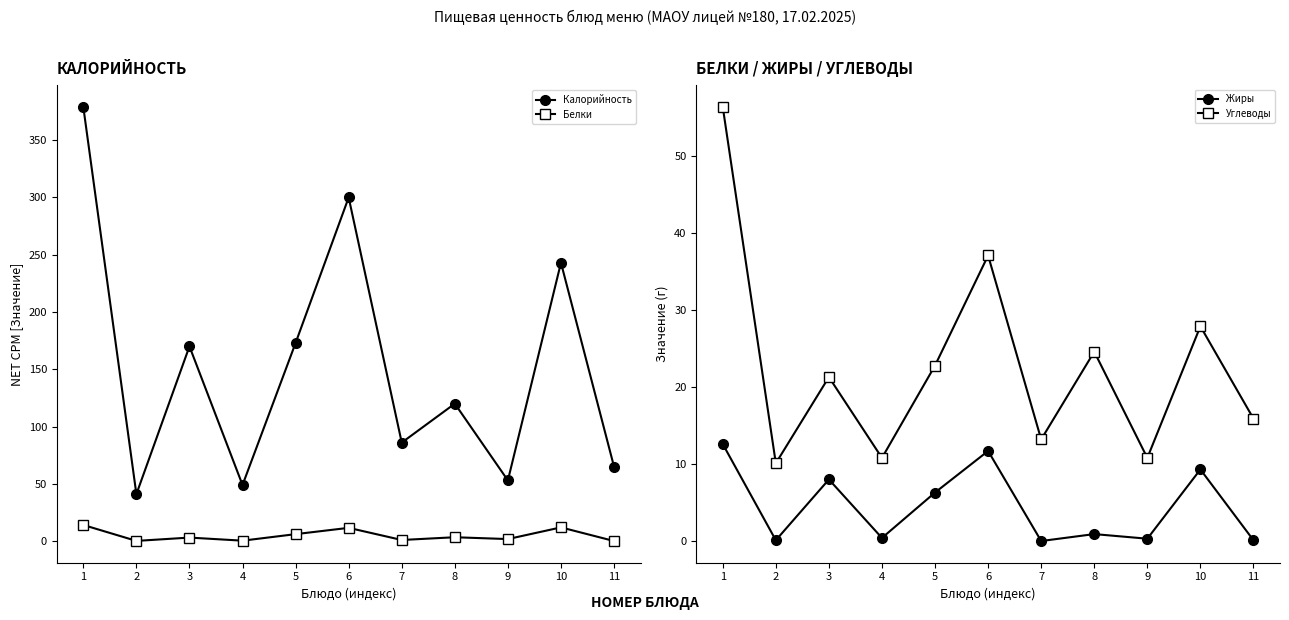

What is the difference between the Жиры values at 1 and 11?

12.5